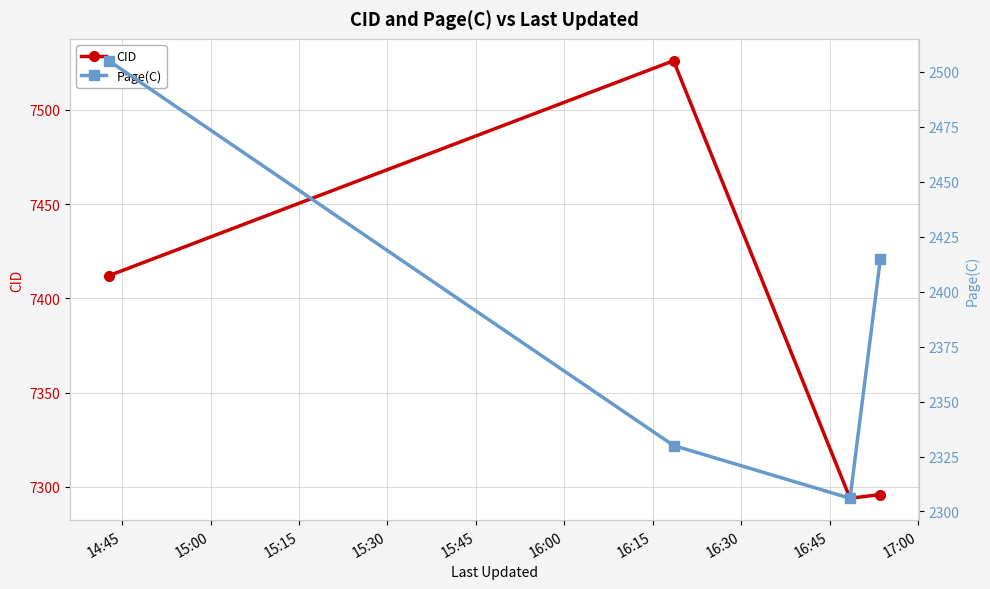

What is the value of the CID point at the 1st from the left?

7412